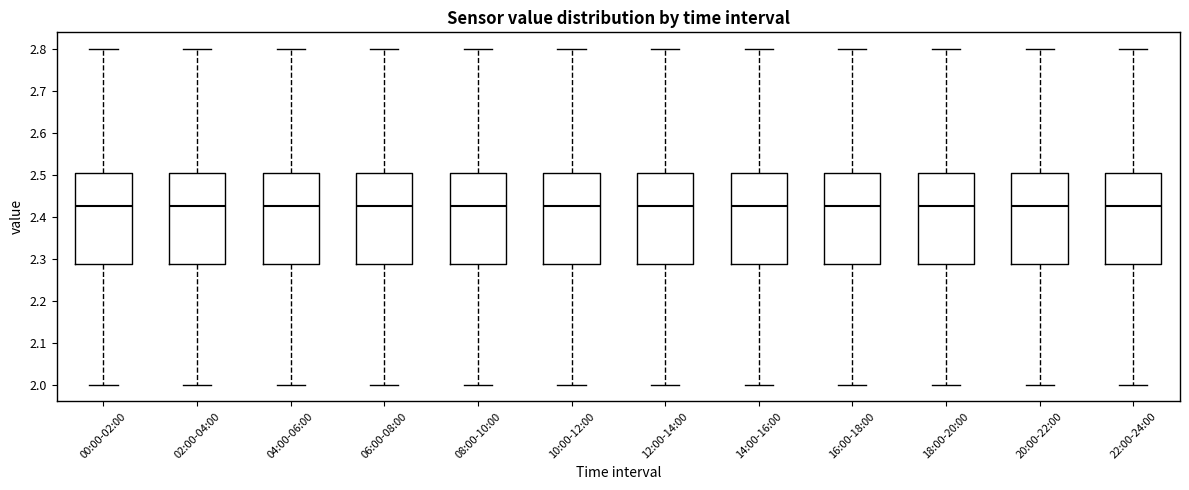

Where is the lower edge of the box for 00:00-02:00 on the y-axis? The values are not printed on the chart, so give them approximately, as read against the axis.

2.29